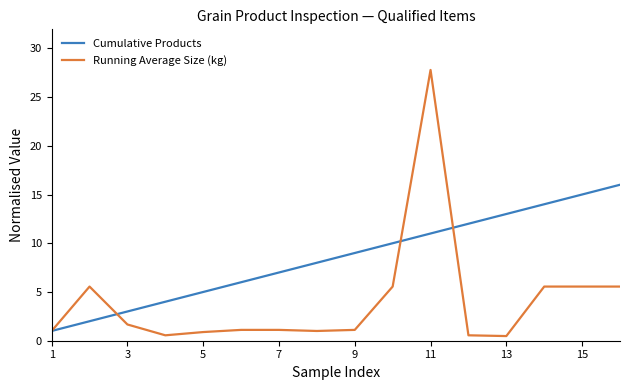

What is the maximum value shown in the chart?

27.8